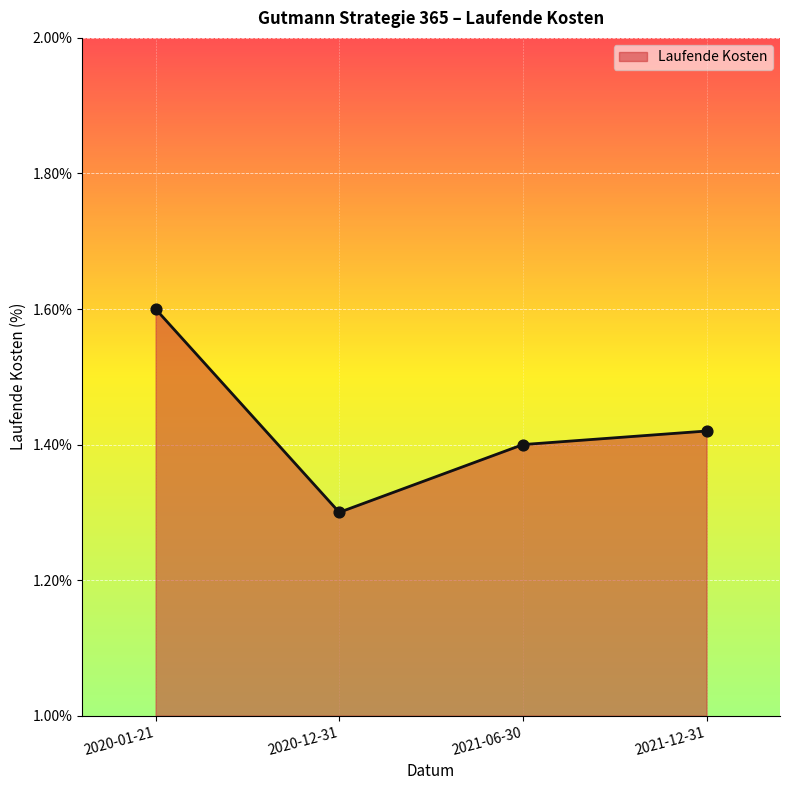

Approximately how many times larger is the value at 2020-01-21 compared to 2021-12-31?

1.1